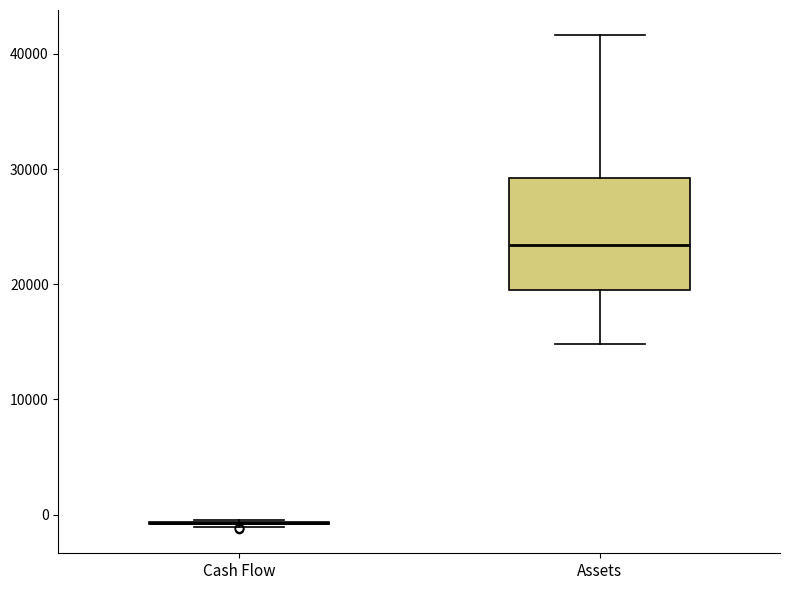

Reading left to right, transcribe this box plot: for each box, give where its median line is, the range the box spans, and where its two whiskers end, as read against the y-axis. The values are not printed on the chart, so give them approximately, as read against the axis.

Cash Flow: box collapsed to a line at -1000, whiskers -1000 to 0
Assets: median 23000, box 20000 to 29000, whiskers 15000 to 42000